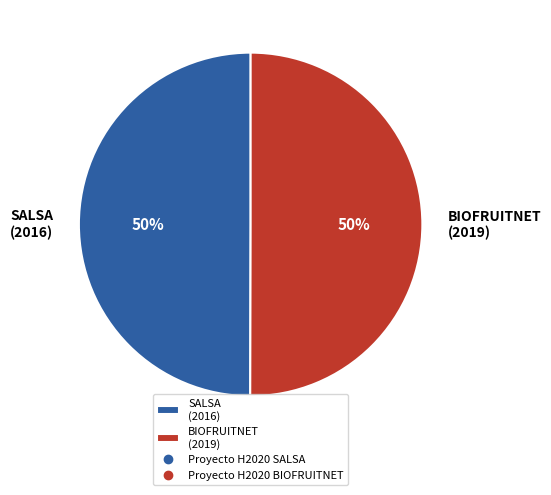

Is the sum of SALSA (2016) and BIOFRUITNET (2019) greater than half?

Yes